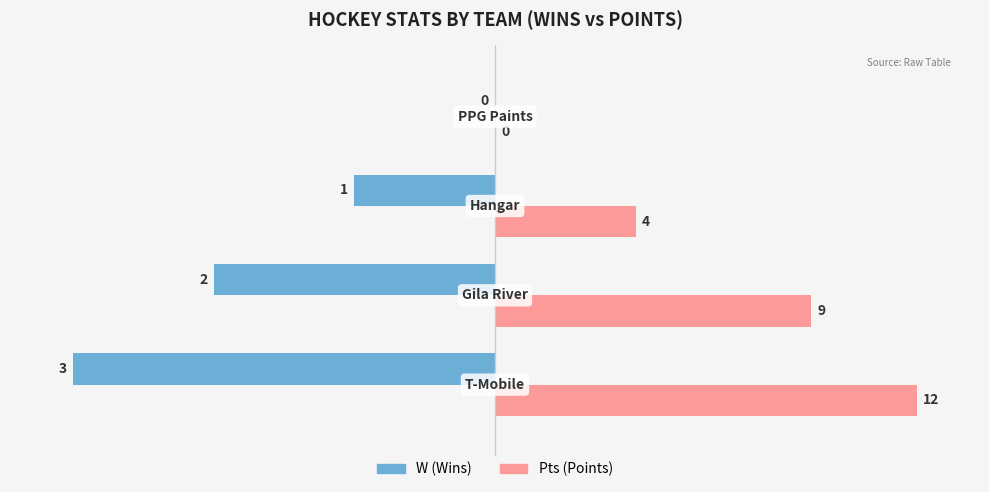

What are all the series names shown in the legend?

W (Wins), Pts (Points)